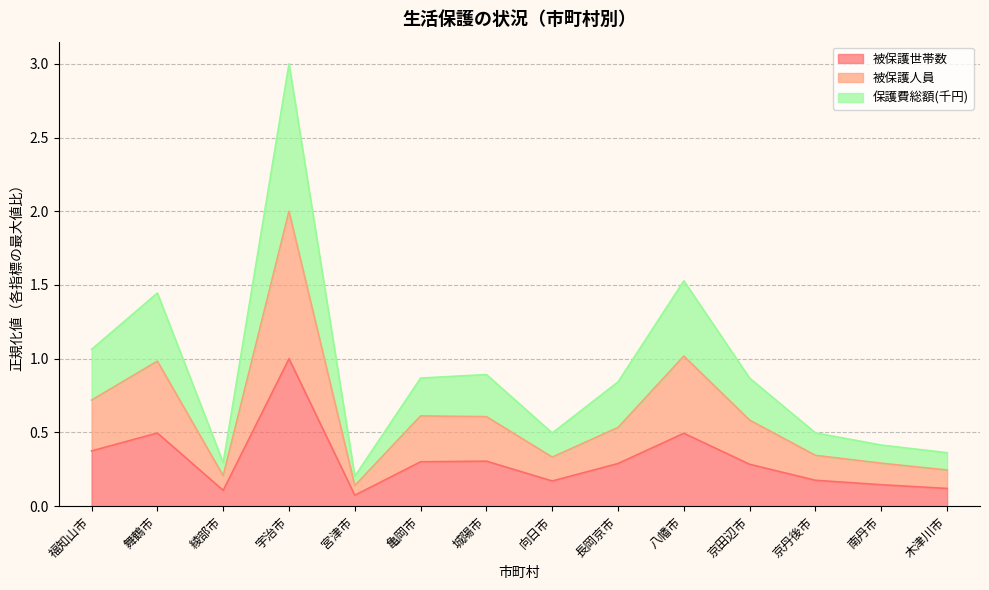

What is the label of the 9th point from the right?

亀岡市